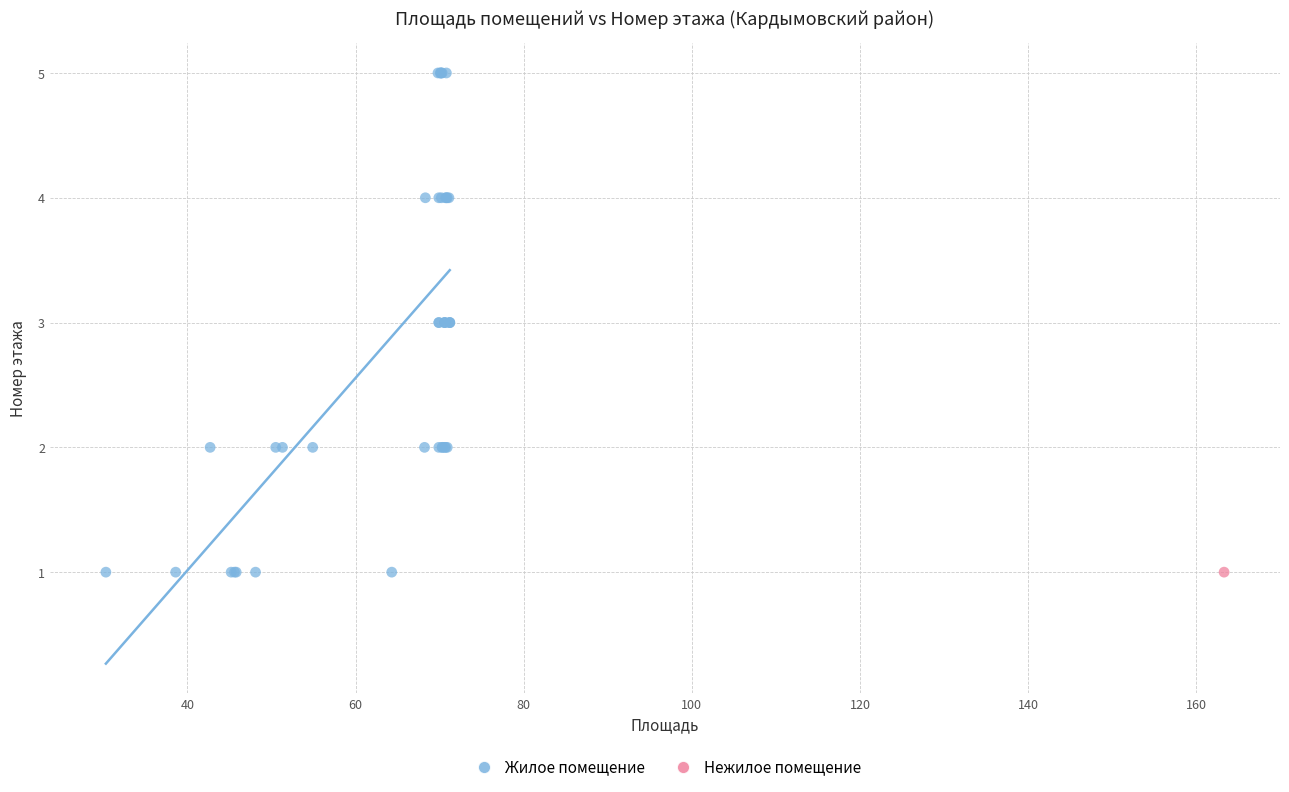

What are all the series names shown in the legend?

Жилое помещение, Нежилое помещение